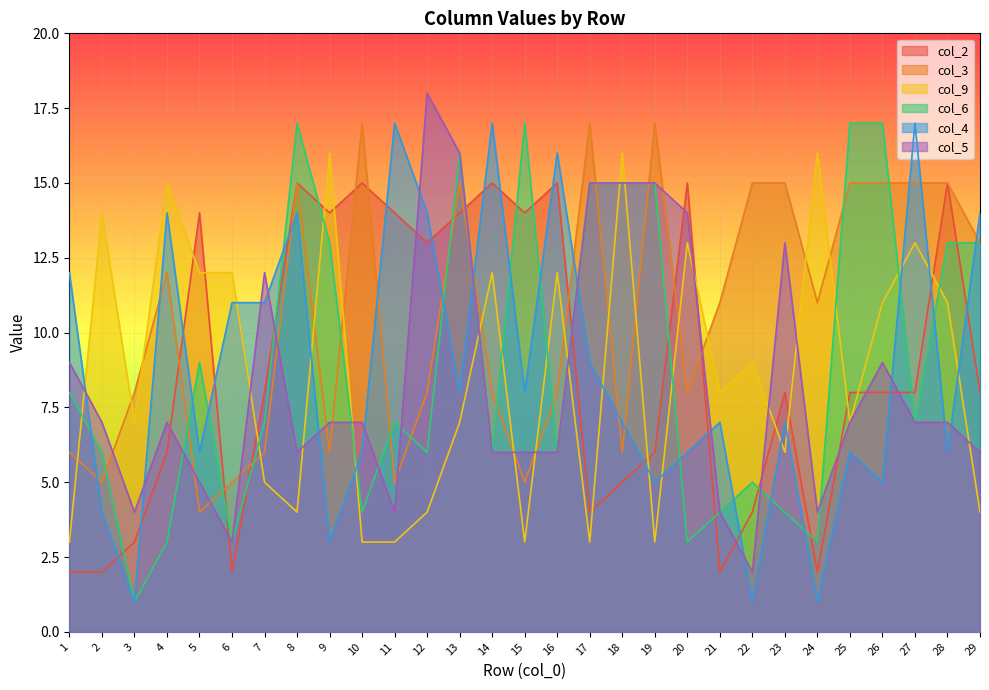

What is the difference between the col_4 values at 18 and 5?

1